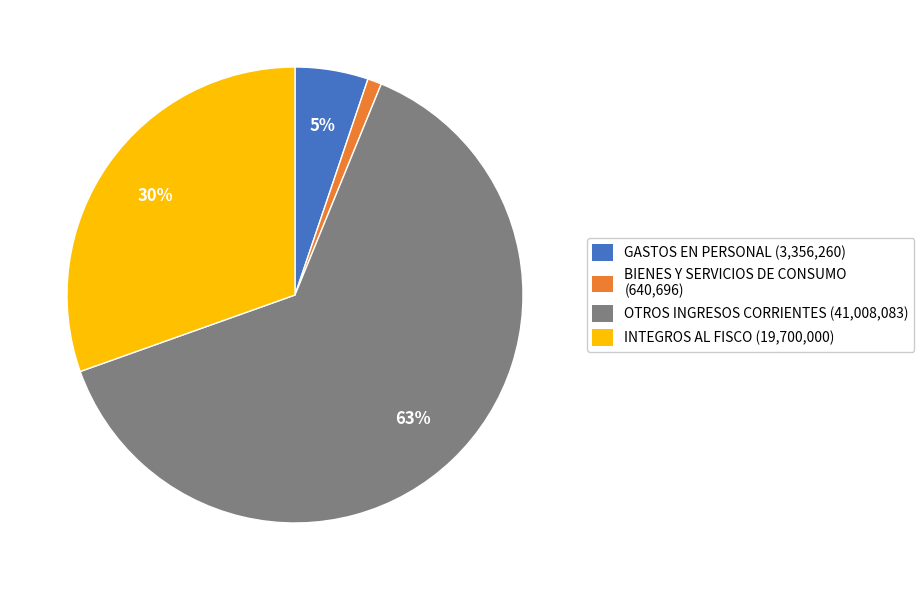

To the nearest percent, what is the difference between the INTEGROS AL FISCO and BIENES Y SERVICIOS DE CONSUMO slice percentages?

29%